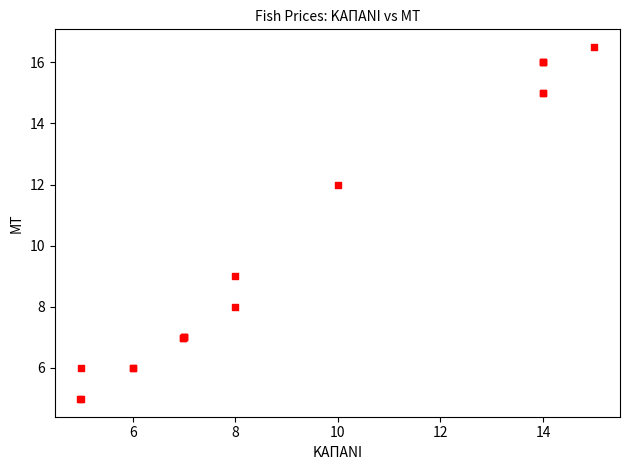

What Y value in the scatter plot is closest to 10?

9.0